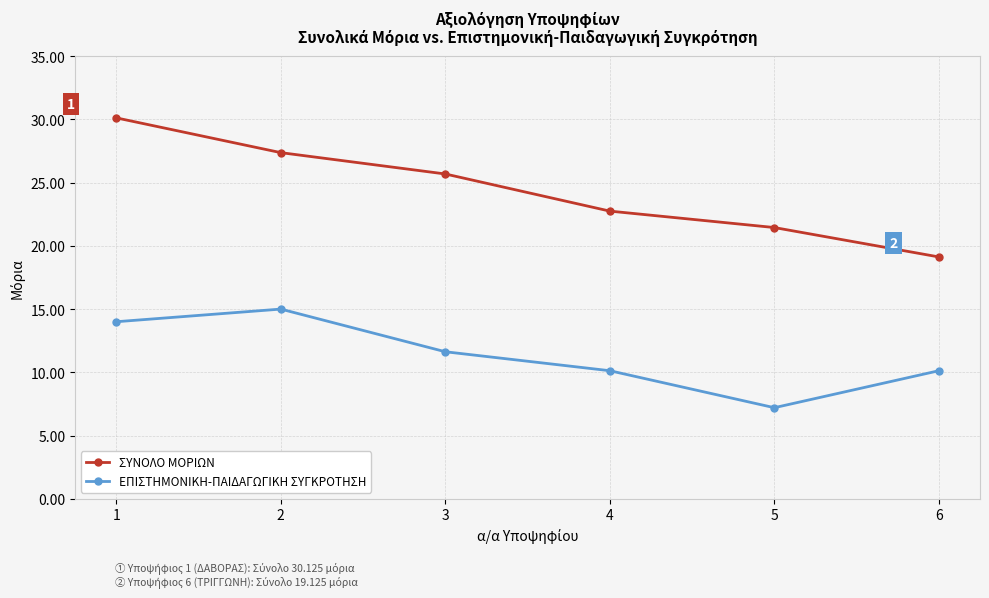

Which series has the largest total across all categories?

ΣΥΝΟΛΟ ΜΟΡΙΩΝ